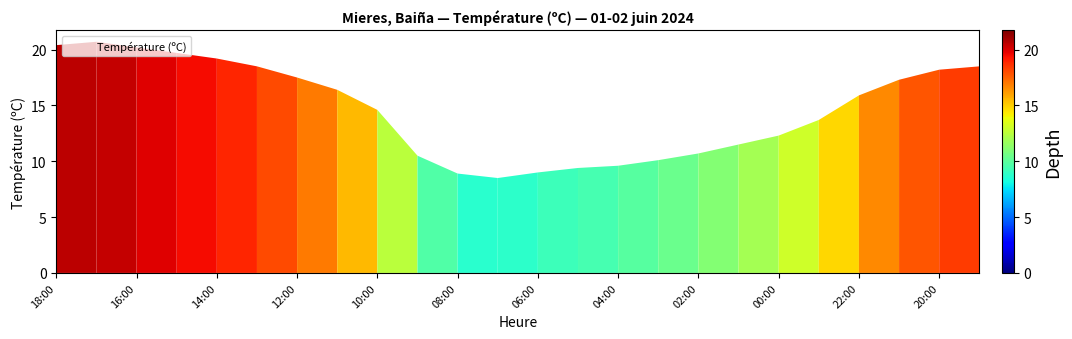

What is the difference between the maximum and minimum values?

12.2